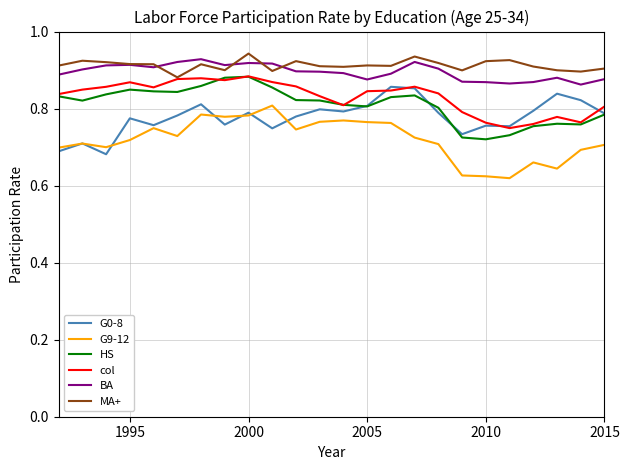

True or false: G0-8 and MA+ intersect in this chart.

False